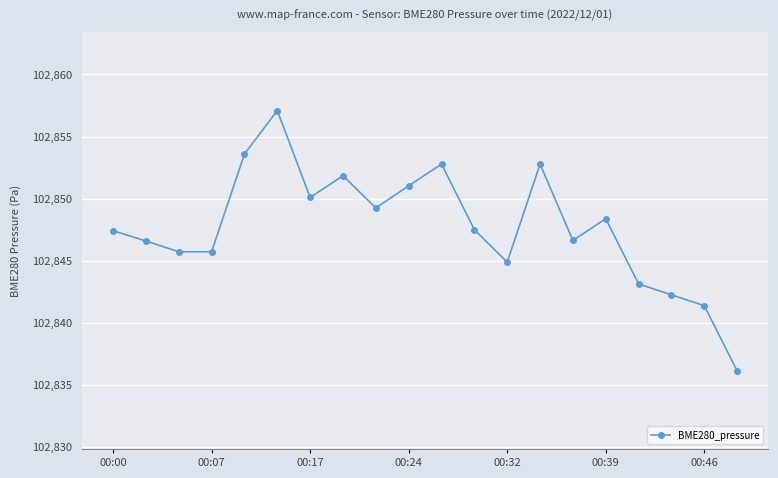

True or false: the data has more than 0 interior local peaks.

True